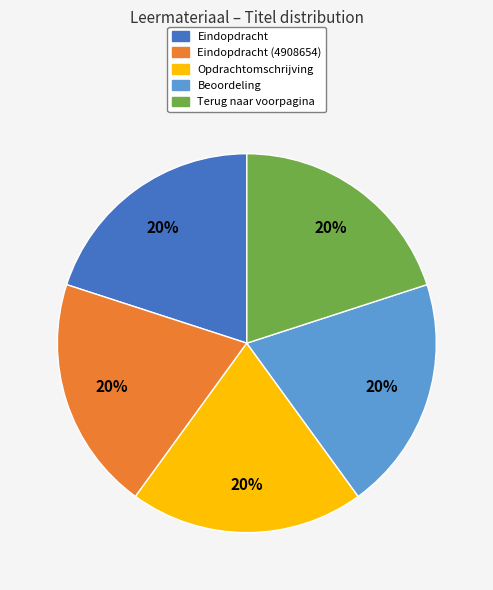

To the nearest percent, what is the difference between the largest and smallest slice percentages?

0%